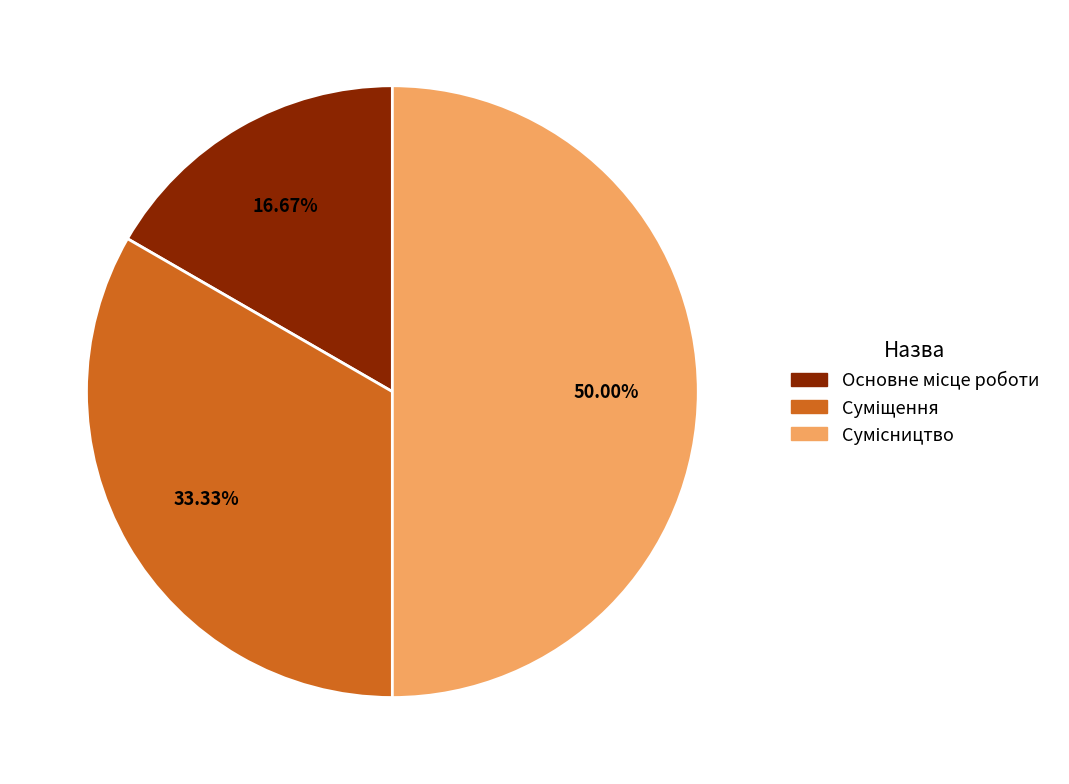

To the nearest percent, what is the average slice percentage?

33%